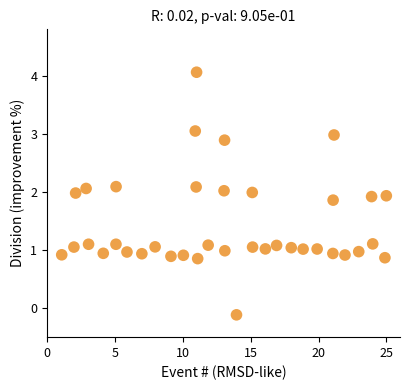

What is the range of X values (max minus min)?

23.9